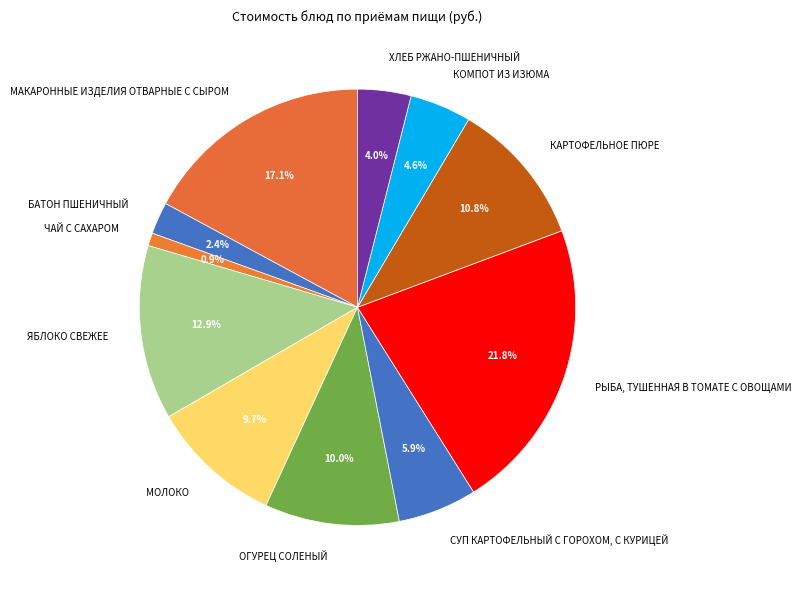

What percentage is NOT represented by ЧАЙ С САХАРОМ?

99.1%